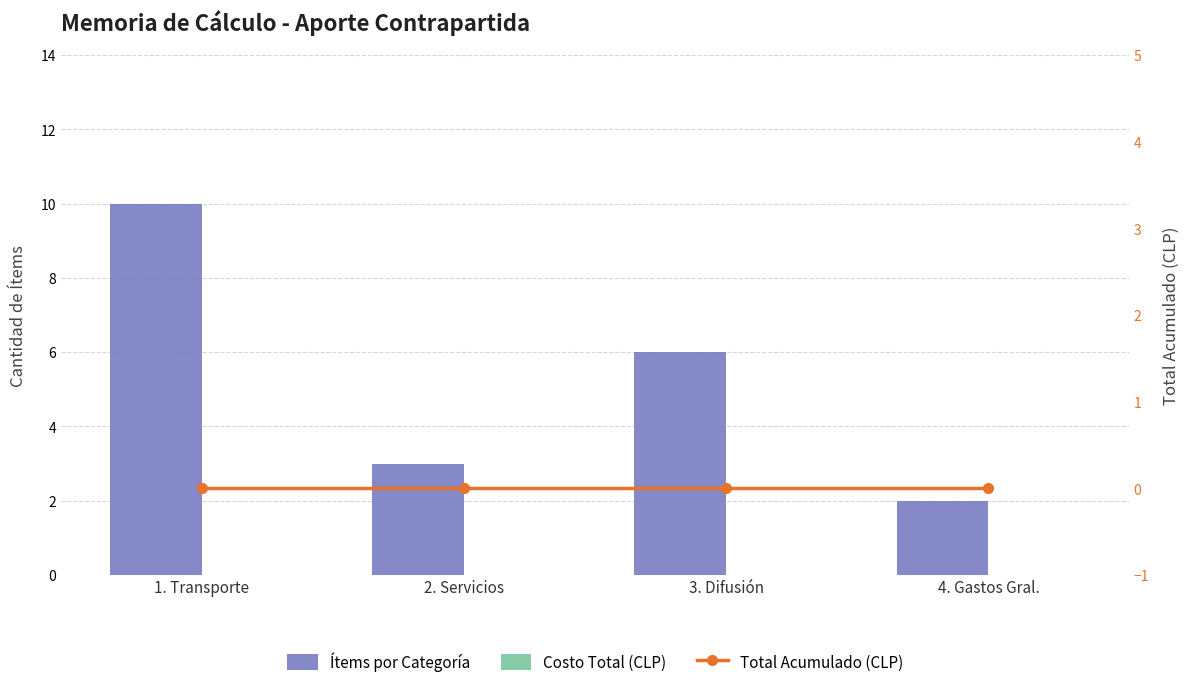

At which label is Ítems por Categoría closest to 6?

3. Difusión